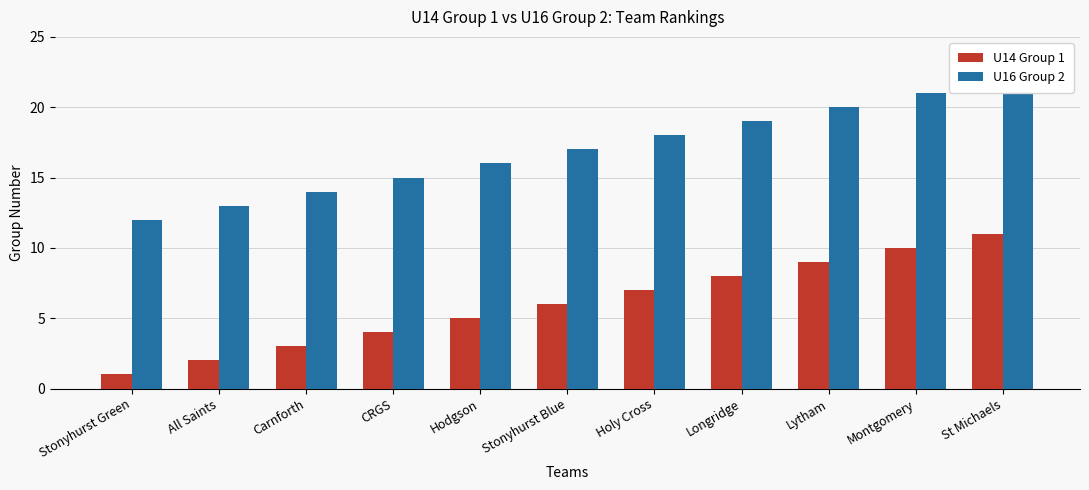

What is the label of the 11th bar from the left?

St Michaels